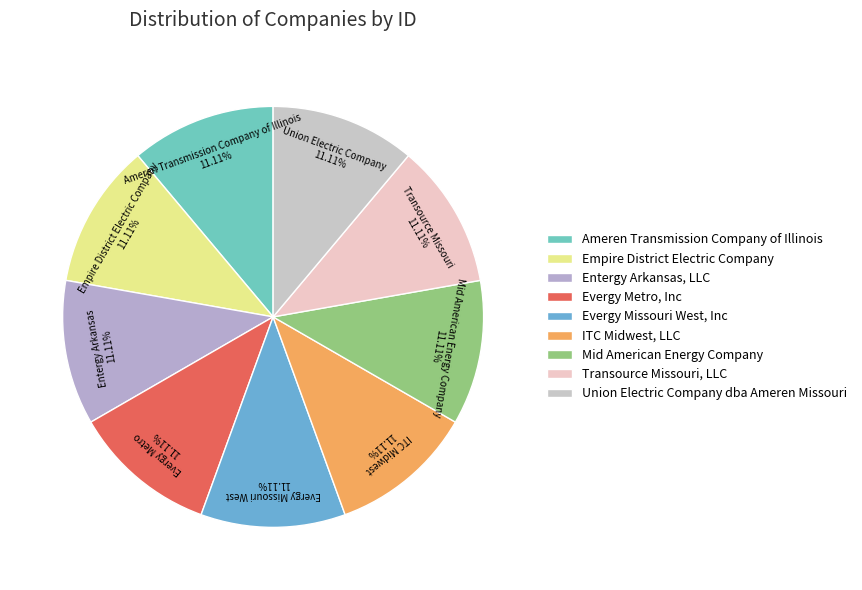

Is it true that Empire District Electric Company is 2% of the pie?

False